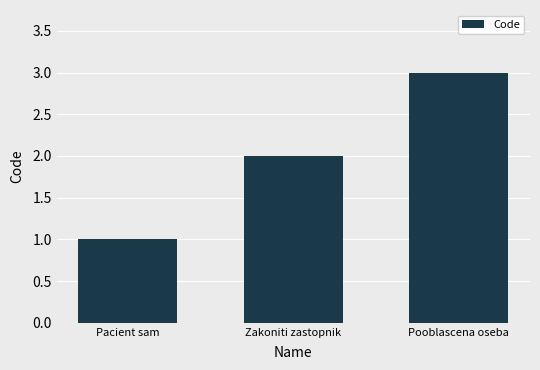

The value at Zakoniti zastopnik is 1. True or false?

False